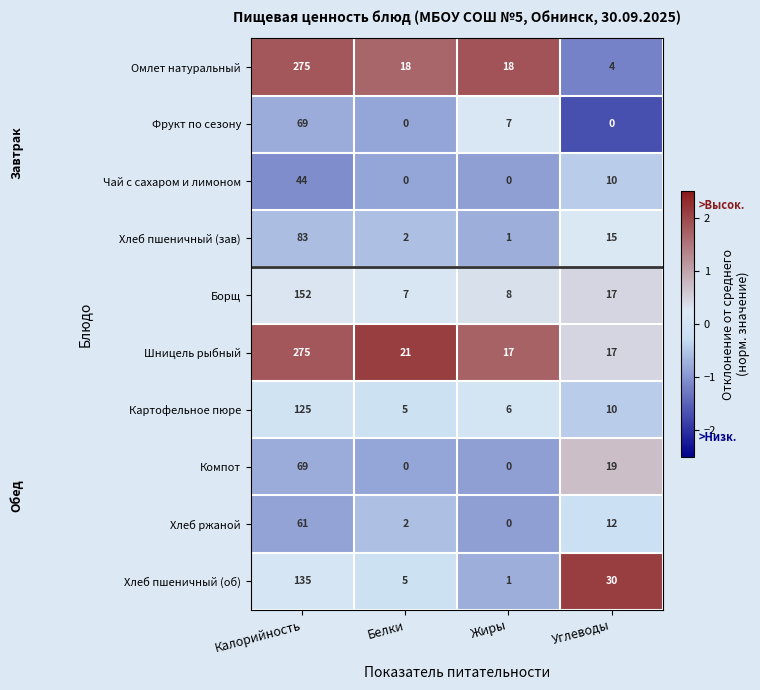

At which label is Фрукт по сезону closest to 34?

Жиры